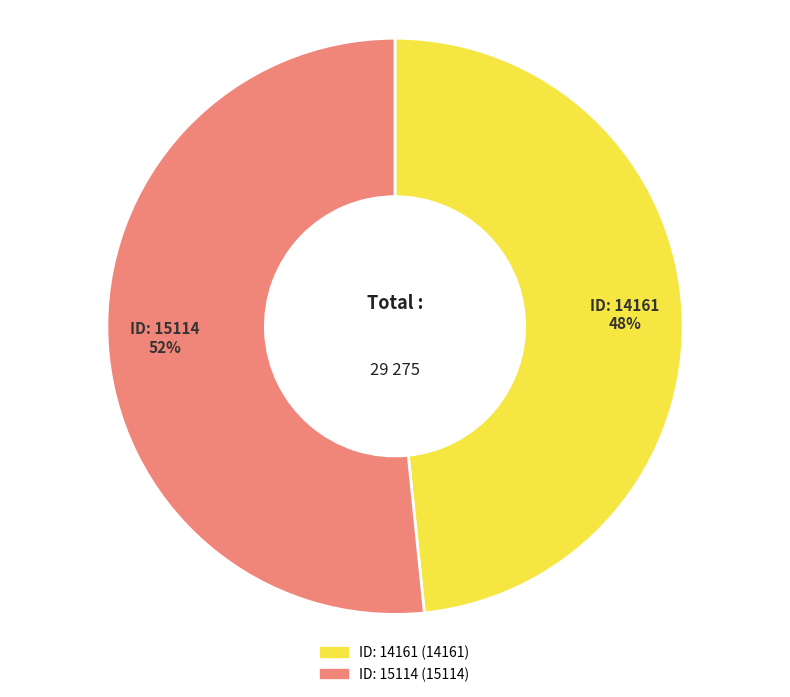

Is there any slice that represents more than half of the pie?

Yes